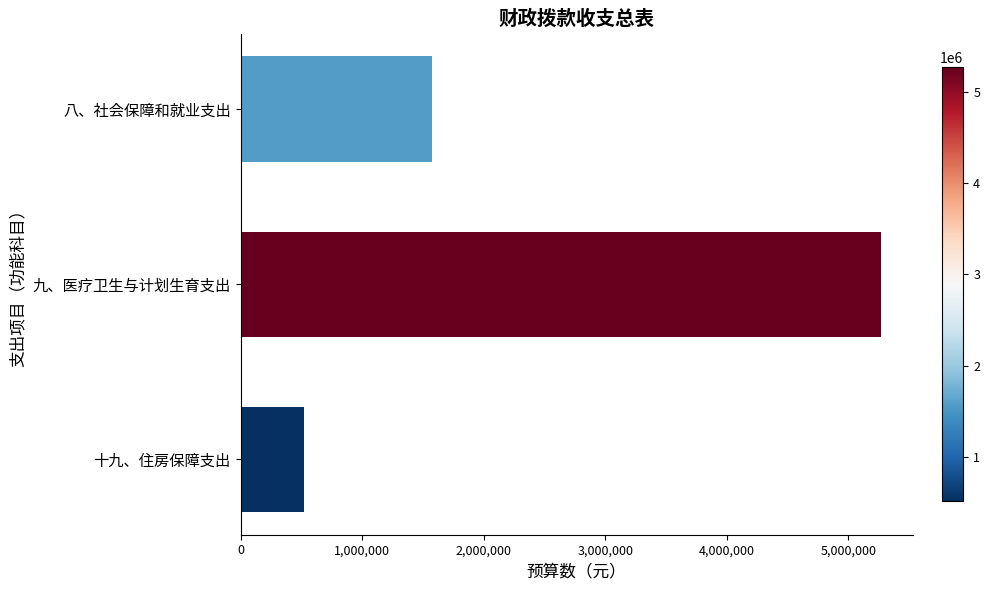

What is the greatest value displayed?

5267379